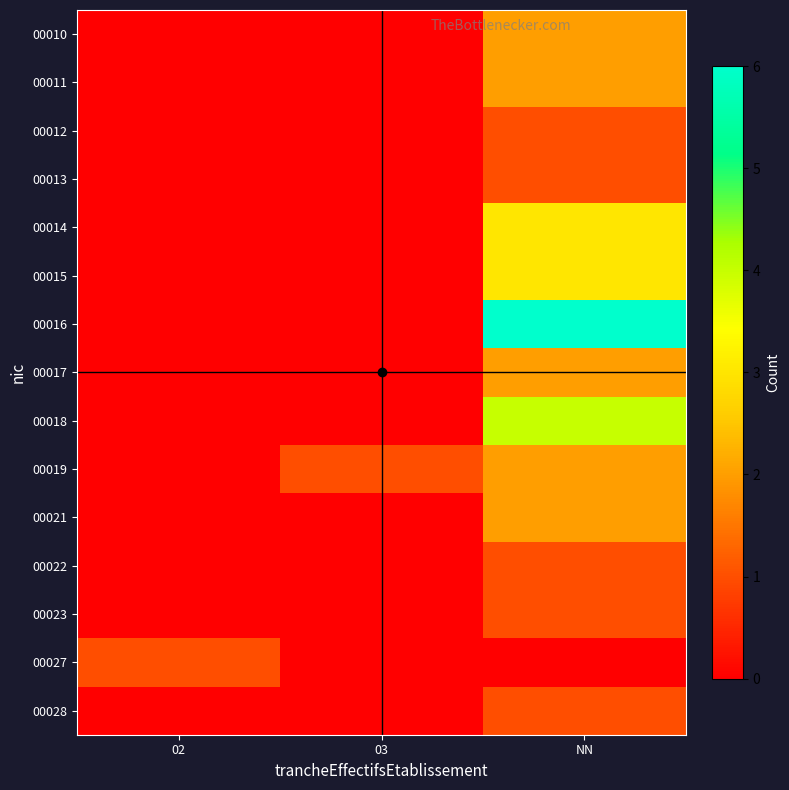

Which series has the largest range (max minus min)?

00016